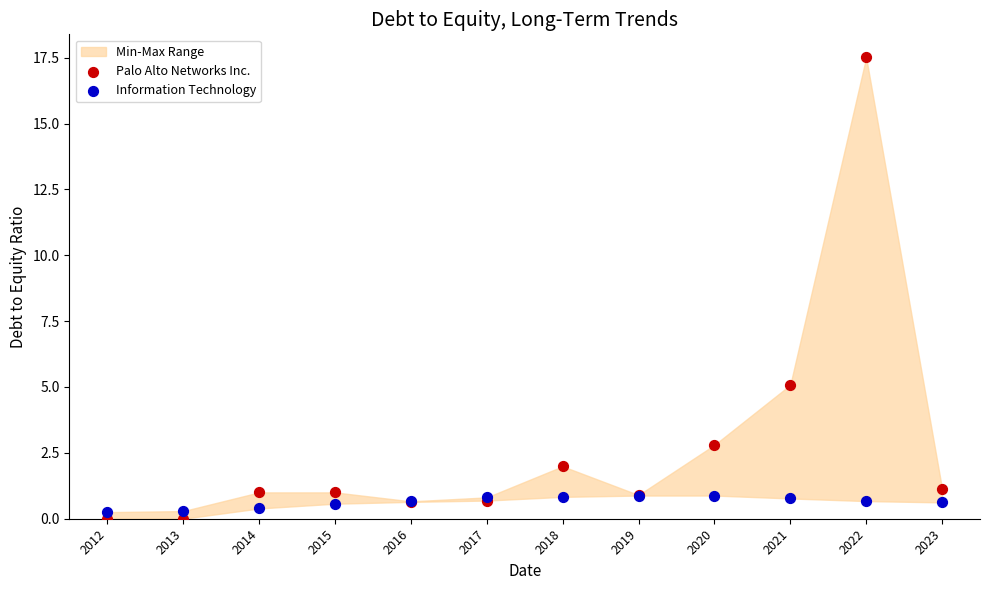

Which series reaches the minimum Y coordinate?

Palo Alto Networks Inc.